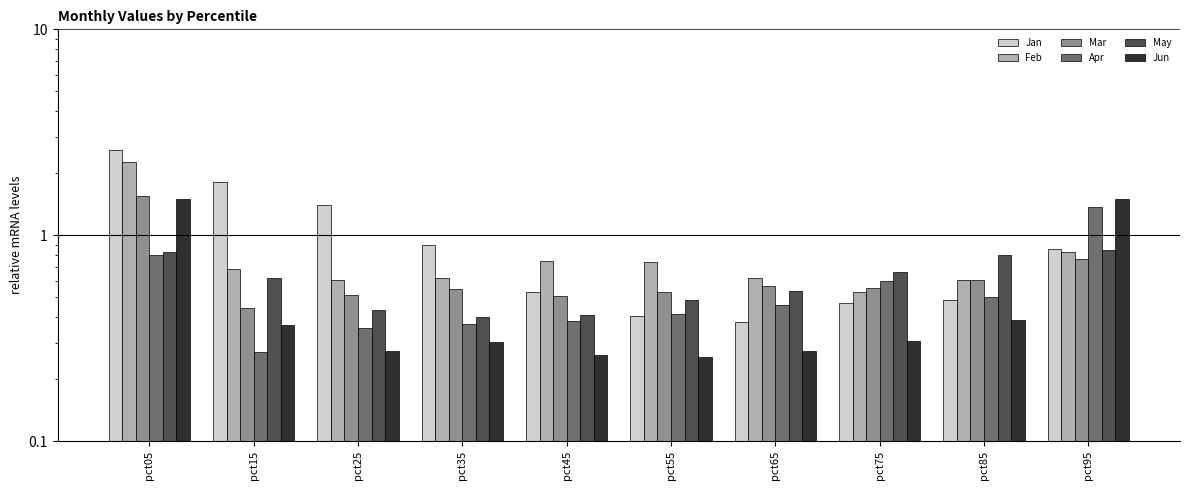

What value does the Apr series have at pct25?

0.4